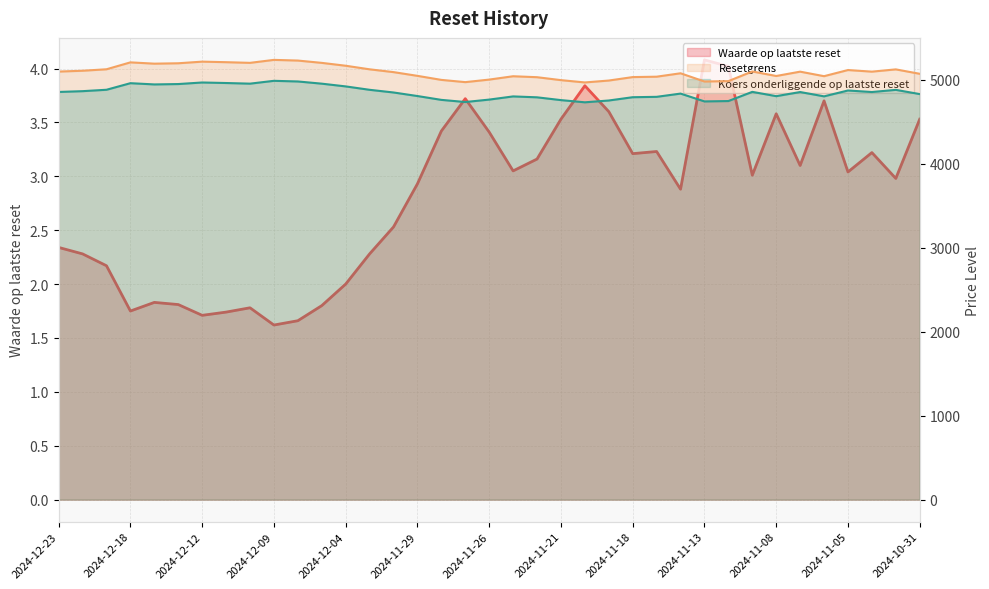

The value of Resetgrens at 2024-12-03 is 5122.4. True or false?

True